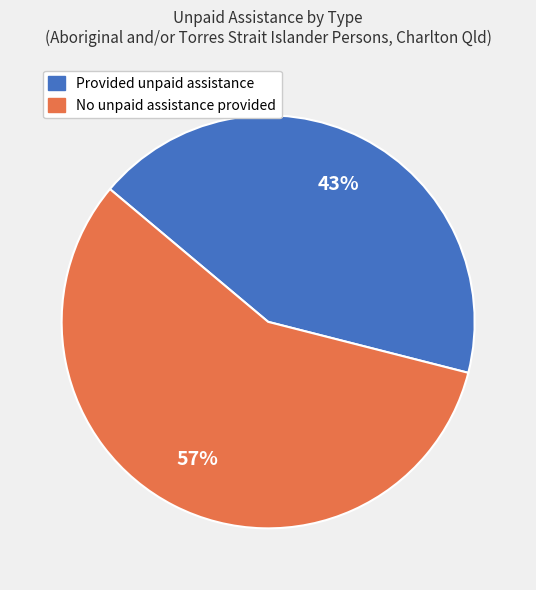

To the nearest percent, what is the difference between the largest and smallest slice percentages?

14%